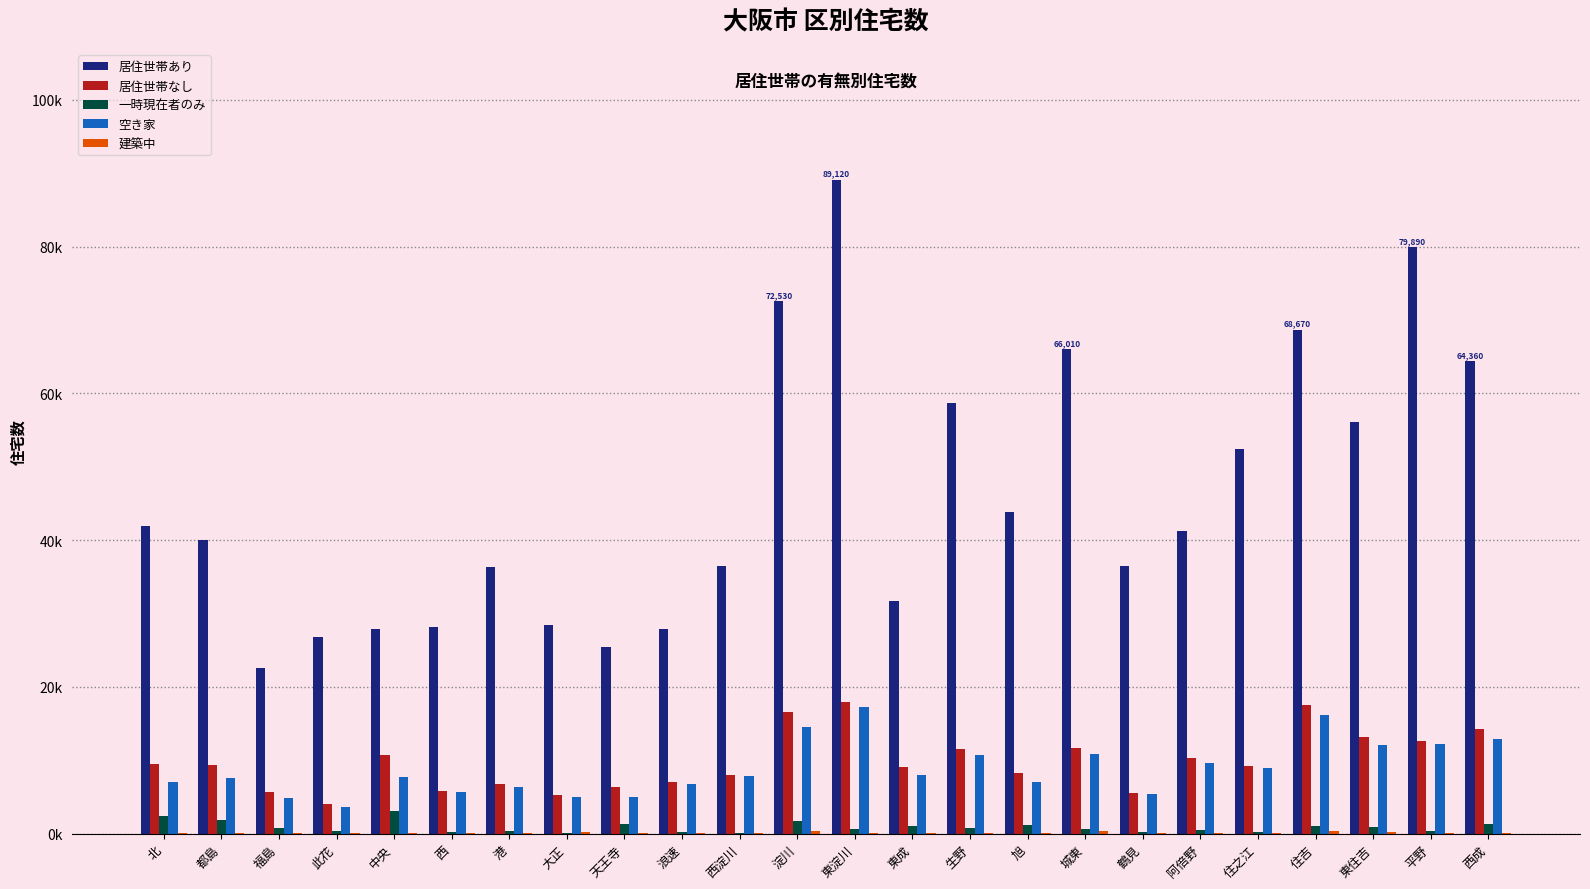

What is the value of the 空き家 bar at the 11th from the left?

7910